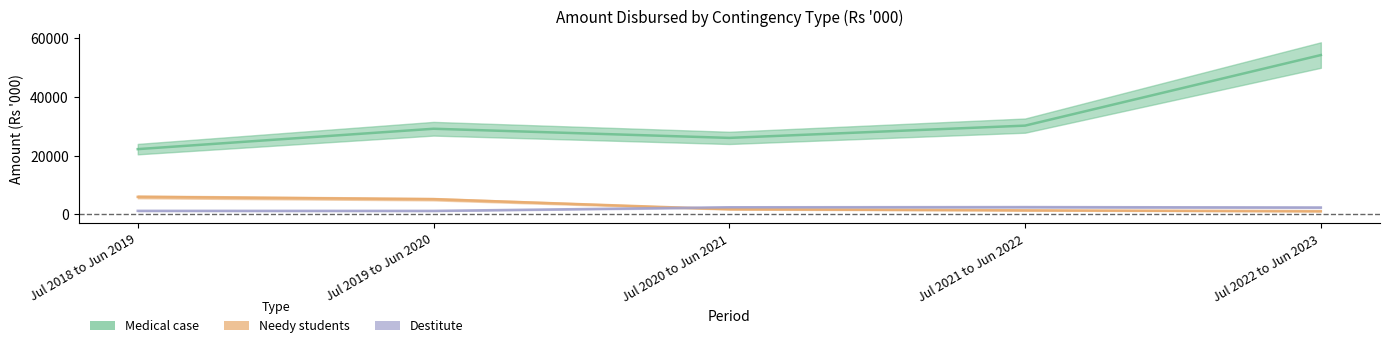

Rank the series by their maximum value, from lowest to highest.

Destitute, Needy students, Medical case